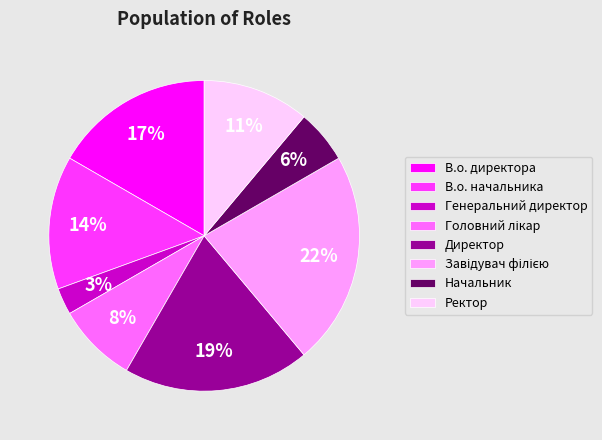

To the nearest percent, what portion does В.о. директора represent?

17%